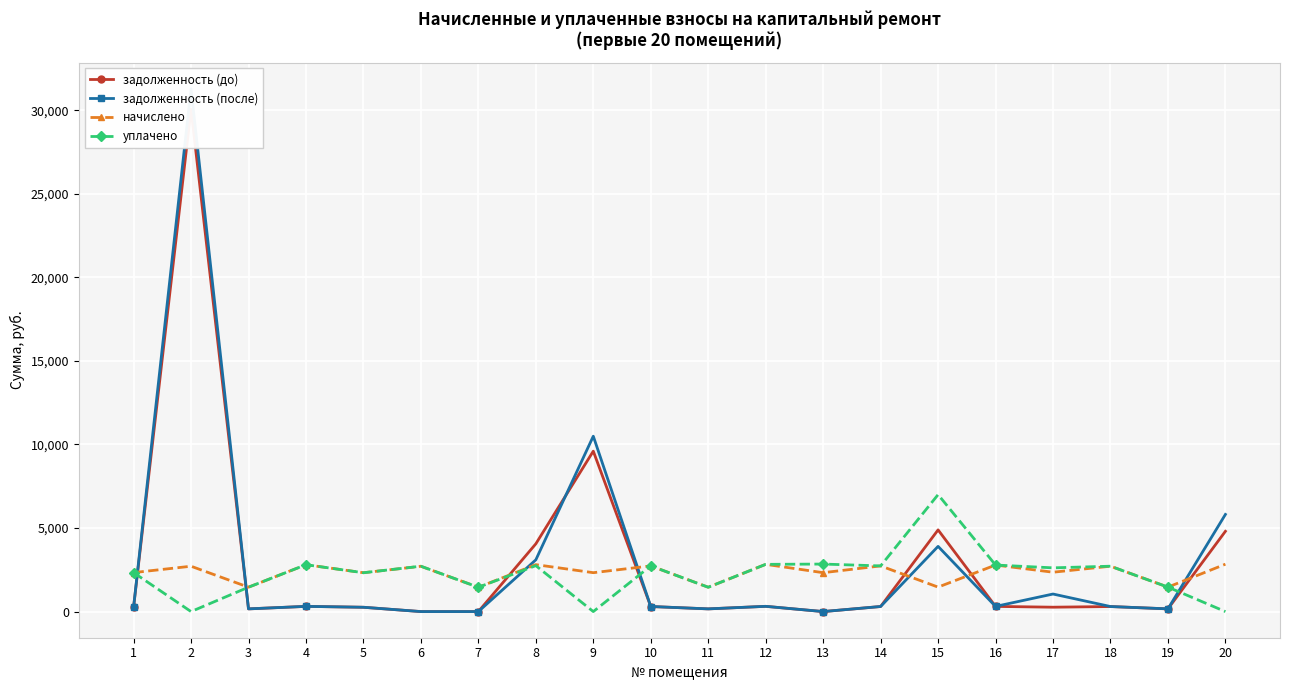

Reading left to right, what are all the values shown in this chart?

задолженность (до): 1=258.4	2=30066.0	3=162.2	4=311.6	5=258.3	6=0.0	7=0.0	8=4055.7	9=9601.1	10=303.7	11=161.9	12=314.1	13=0.0	14=303.7	15=4889.1	16=309.5	17=262.2	18=301.7	19=162.7	20=4805.1
задолженность (после): 1=258.9	2=31292.9	3=162.2	4=311.6	5=258.3	6=0.0	7=0.0	8=3097.1	9=10496.6	10=303.7	11=161.9	12=314.1	13=0.0	14=303.7	15=3903.1	16=309.5	17=1050.8	18=301.7	19=162.7	20=5814.6
начислено: 1=2332.5	2=2714.1	3=1459.6	4=2804.8	5=2324.9	6=2710.8	7=1455.8	8=2809.5	9=2327.8	10=2733.7	11=1456.7	12=2826.7	13=2327.8	14=2733.2	15=1463.9	16=2785.7	17=2355.9	18=2715.6	19=1464.4	20=2836.3
уплачено: 1=2332.8	2=0.0	3=1459.6	4=2804.8	5=2324.9	6=2715.0	7=1455.8	8=2748.7	9=0.0	10=2733.7	11=1456.7	12=2826.7	13=2843.9	14=2733.2	15=7000.0	16=2785.7	17=2617.7	18=2715.6	19=1464.4	20=0.0